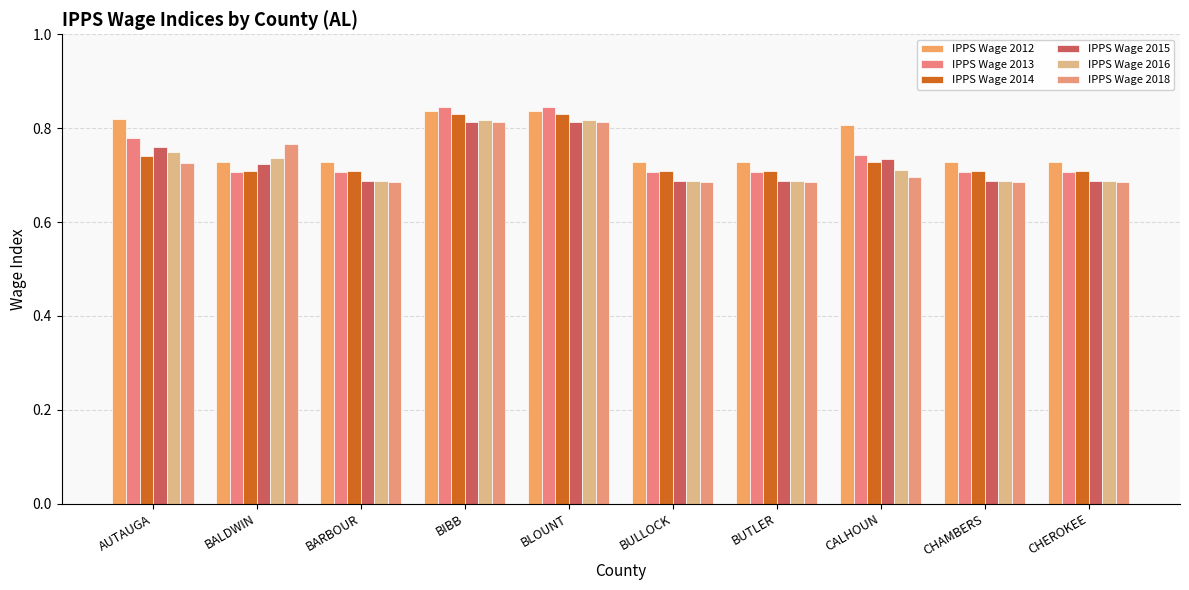

What is the smallest value displayed?

0.7